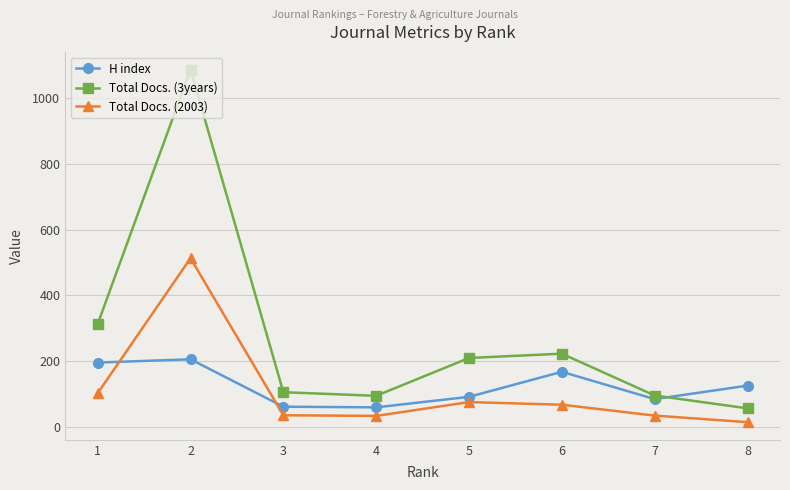

How many data points in Total Docs. (3years) are above 210?

3